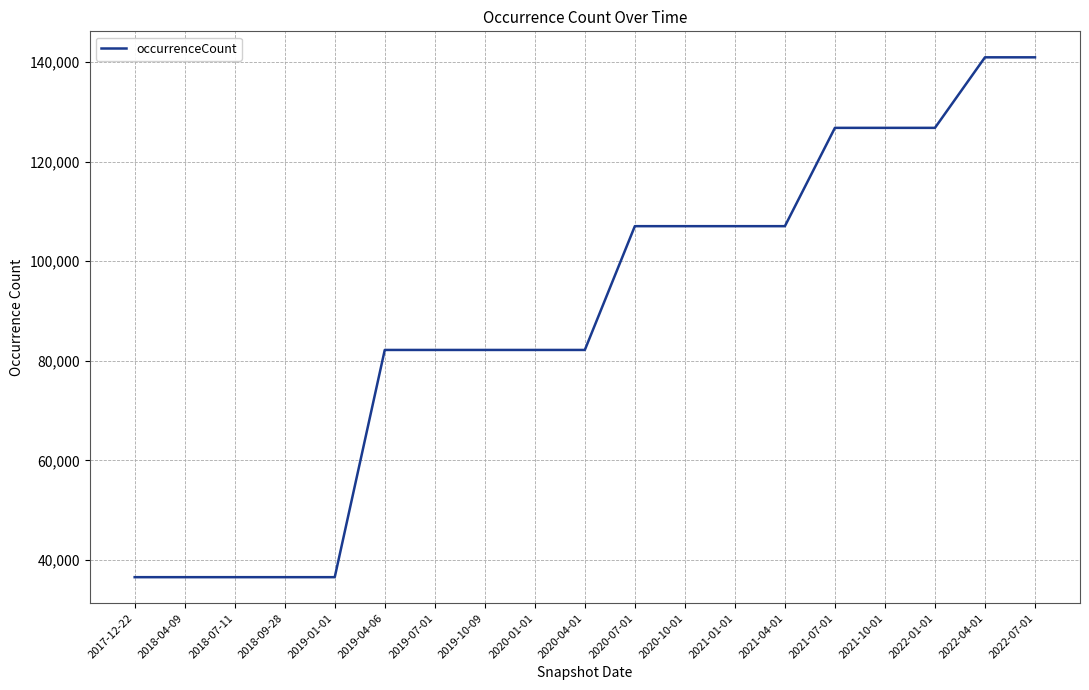

What is the difference between the values at 2017-12-22 and 2022-07-01?

104411